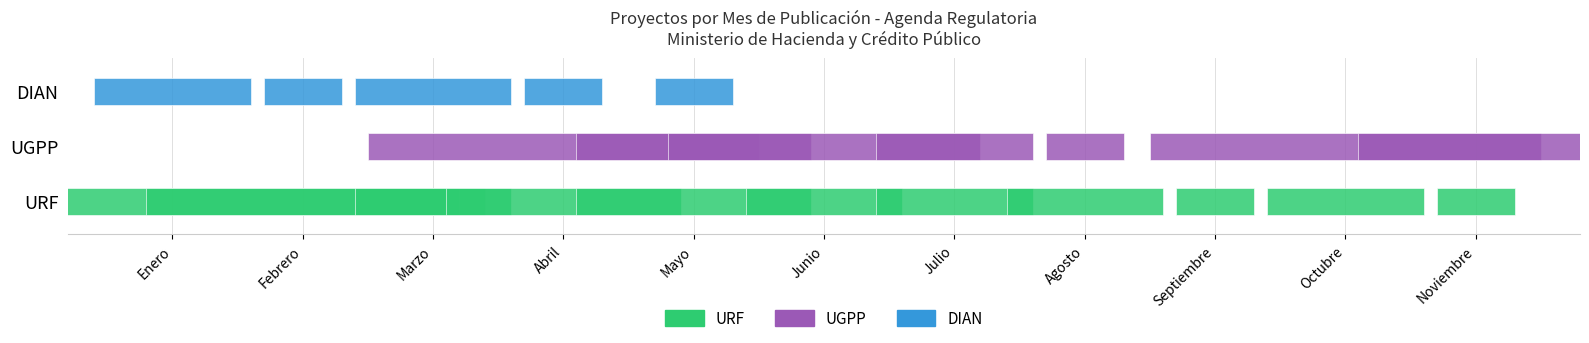

What is the difference between the maximum and minimum values?

14